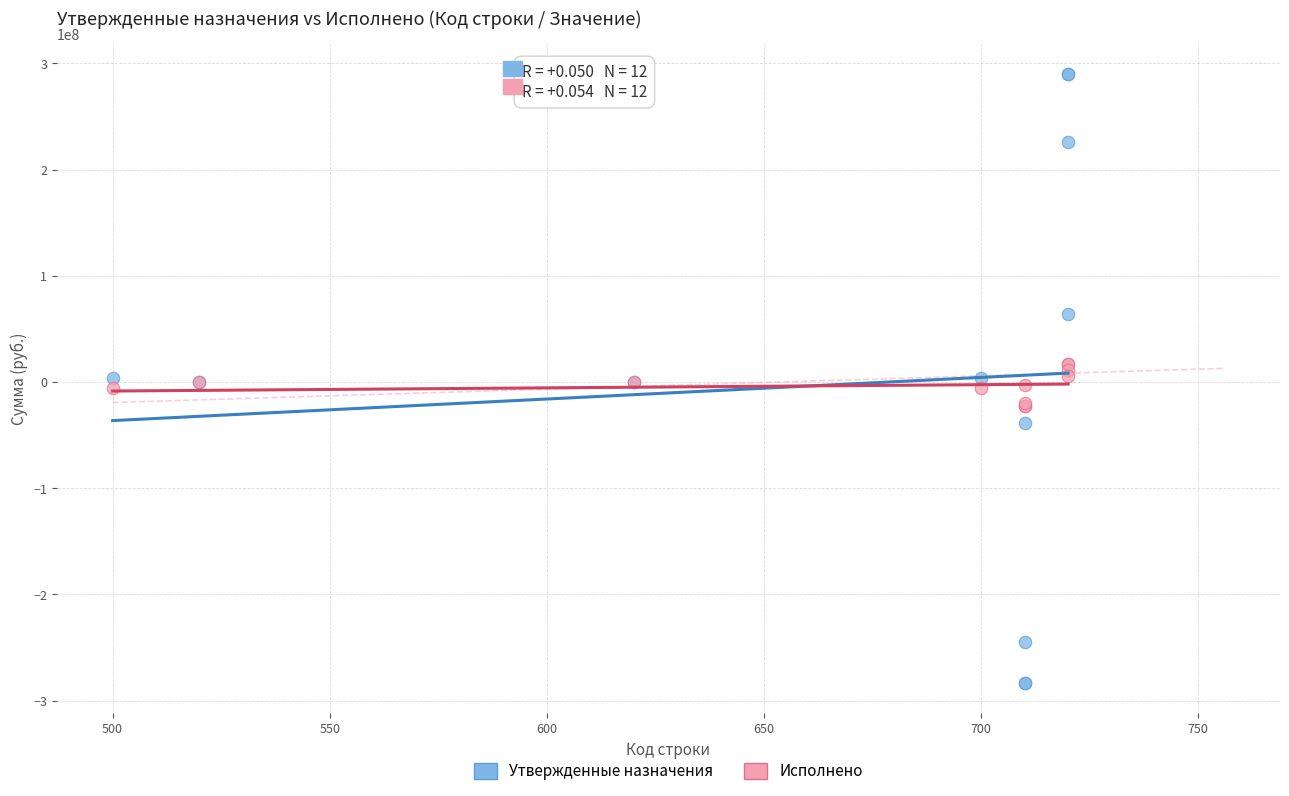

Which series reaches the minimum Y coordinate?

Утвержденные назначения